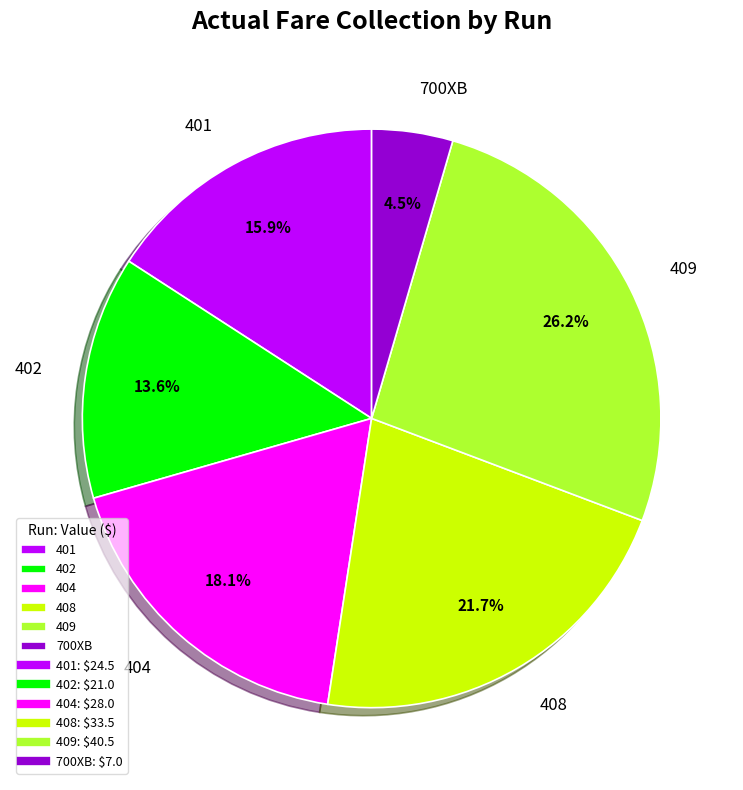

Rank the categories by value from lowest to highest.

700XB, 402, 401, 404, 408, 409